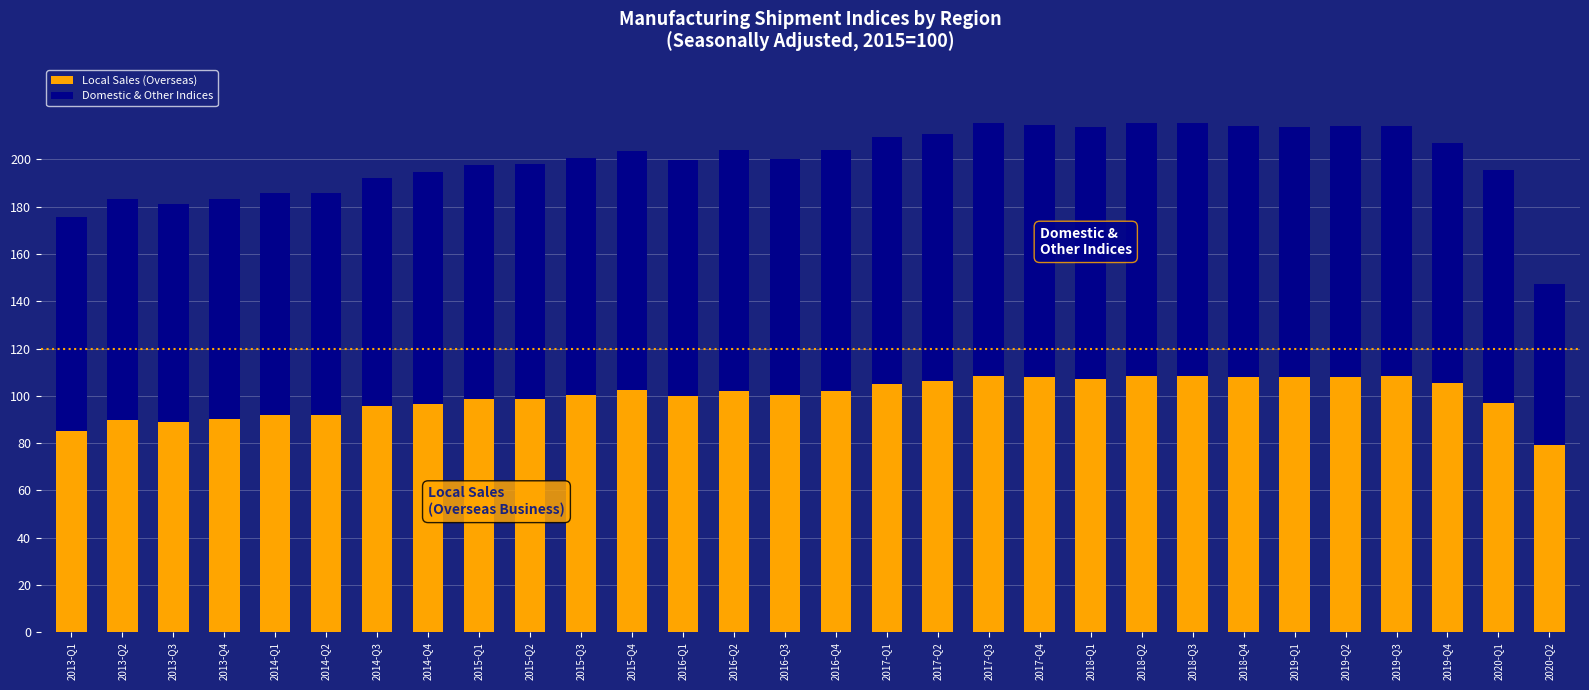

Are the bars grouped side by side (vs. stacked)?

No